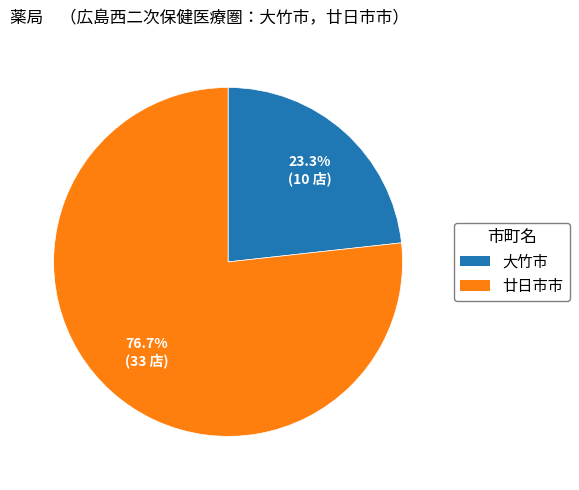

What is the total percentage of 廿日市市 and 大竹市?

100.0%